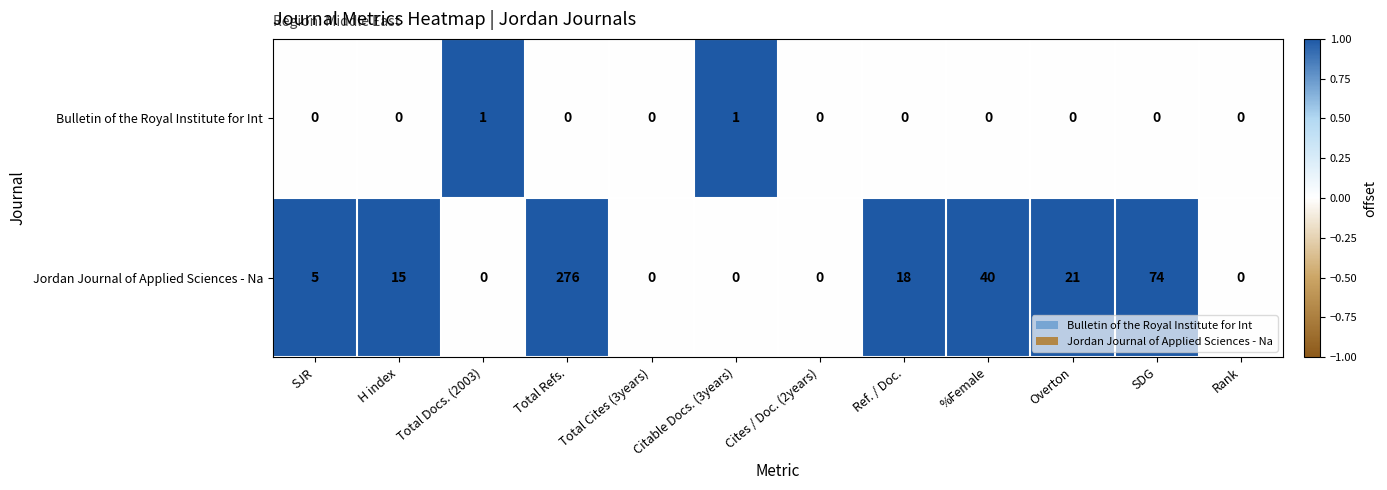

How many values in the Bulletin of the Royal Institute for Int series exceed 0?

2